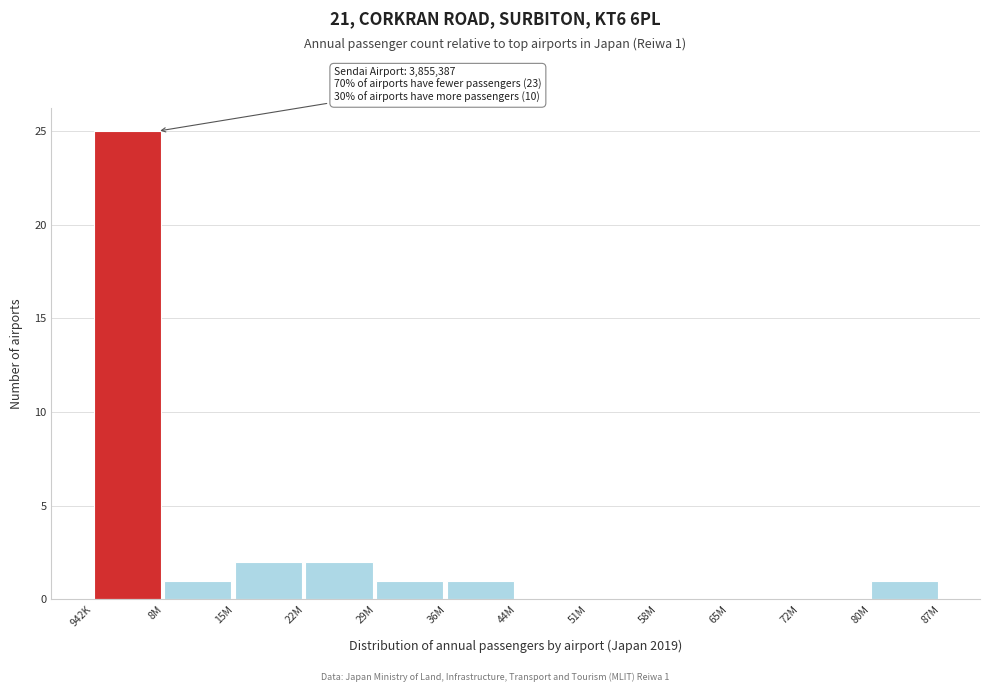

Reading left to right, transcribe all the data shown in this chart.

942K=25	8M=1	15M=2	22M=2	29M=1	36M=1	44M=0	51M=0	58M=0	65M=0	72M=0	80M=1